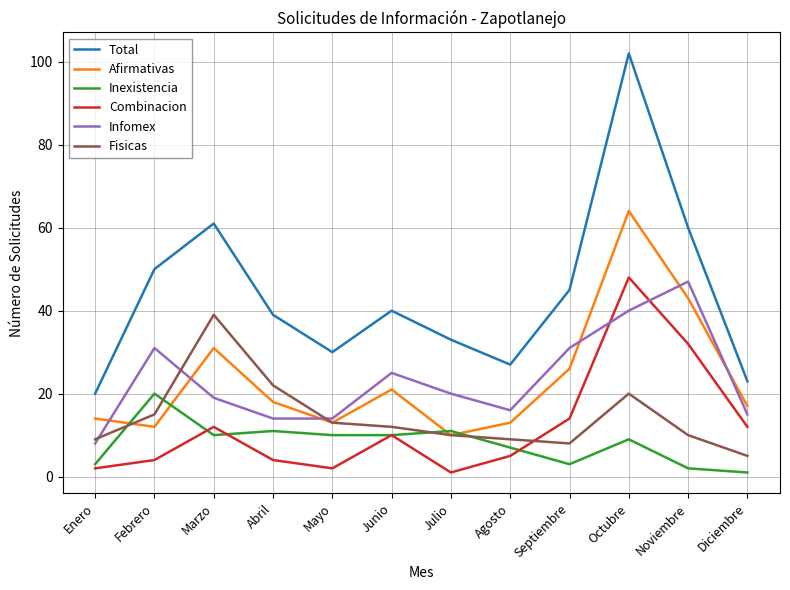

True or false: Total and Combinacion intersect in this chart.

False